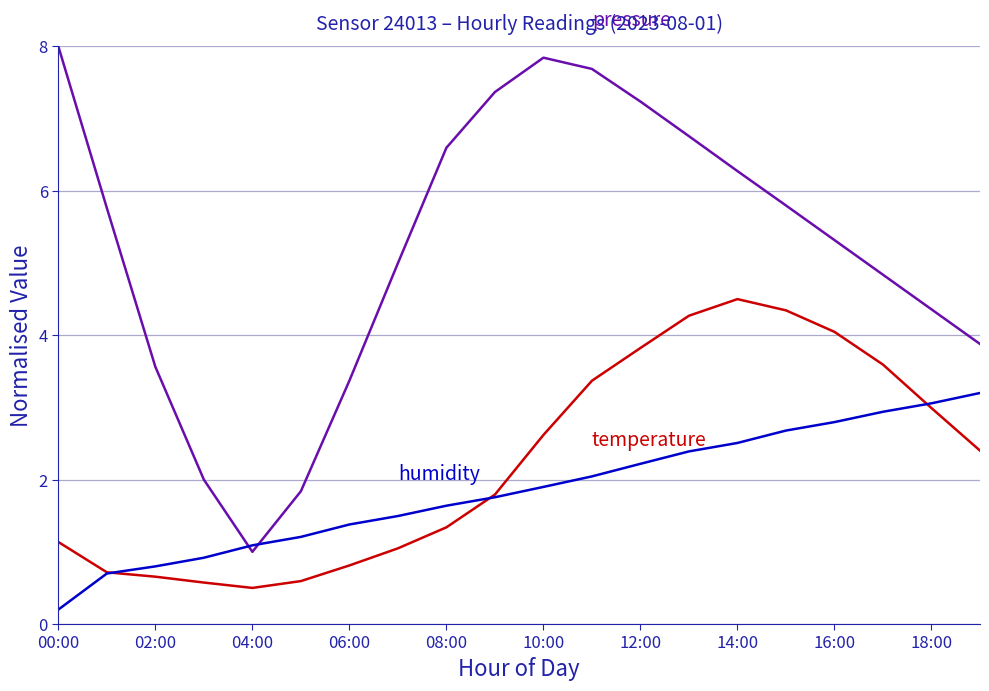

What is the maximum value shown in the chart?

8.0